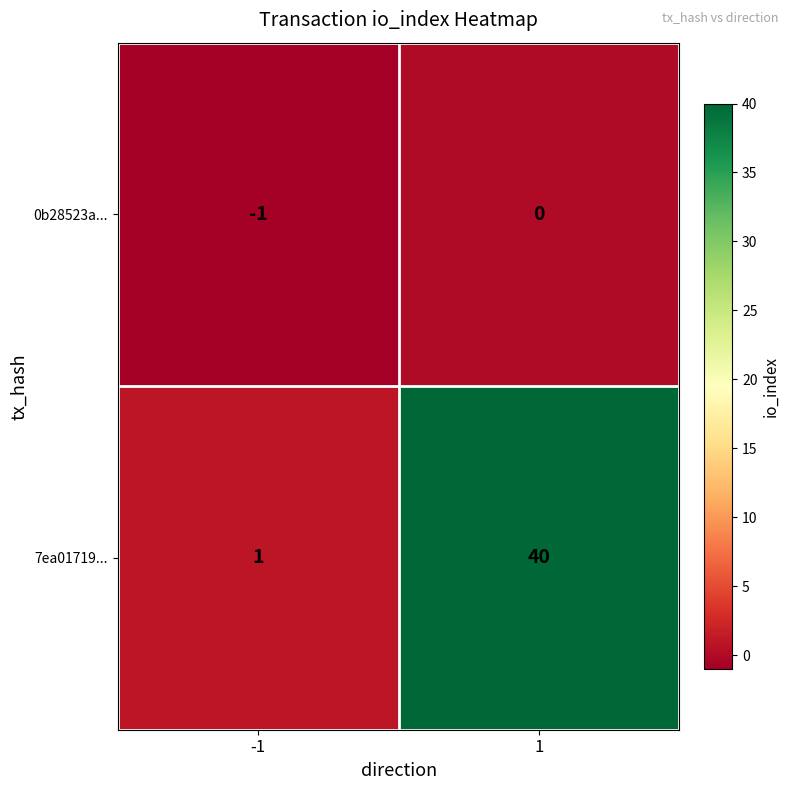

Which series changed the most between -1 and 1?

7ea01719...